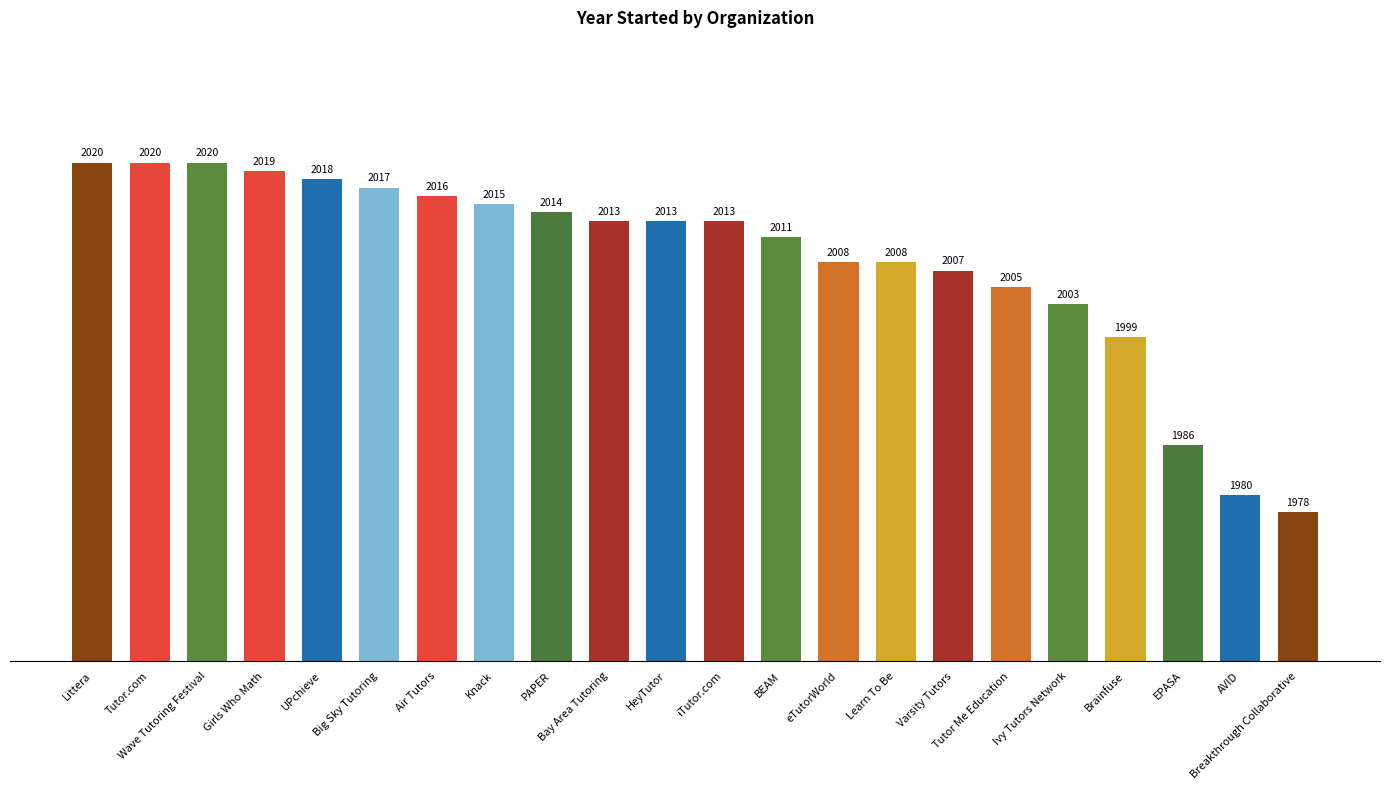

What is the ratio of the value at Ivy Tutors Network to the value at Big Sky Tutoring?

1.0